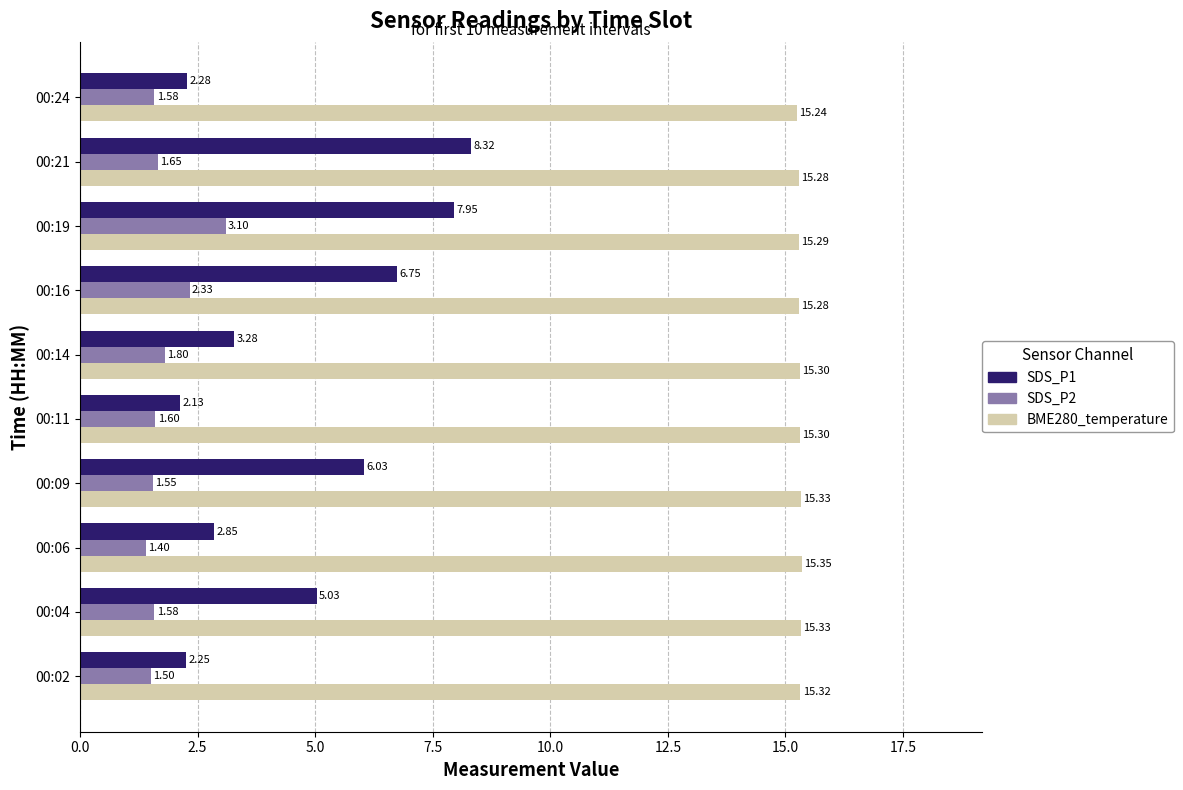

At how many categories does at least one series exceed 9?

10